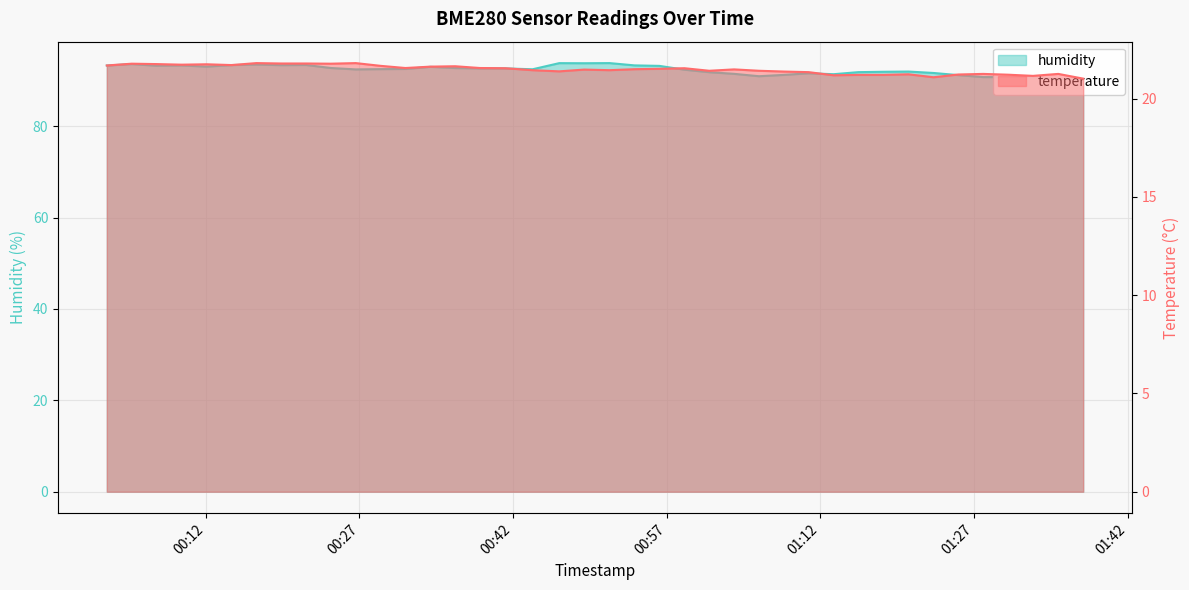

What is the sum of the humidity values at 2022-07-06T00:12:05 and 2022-07-06T00:41:14?

185.6